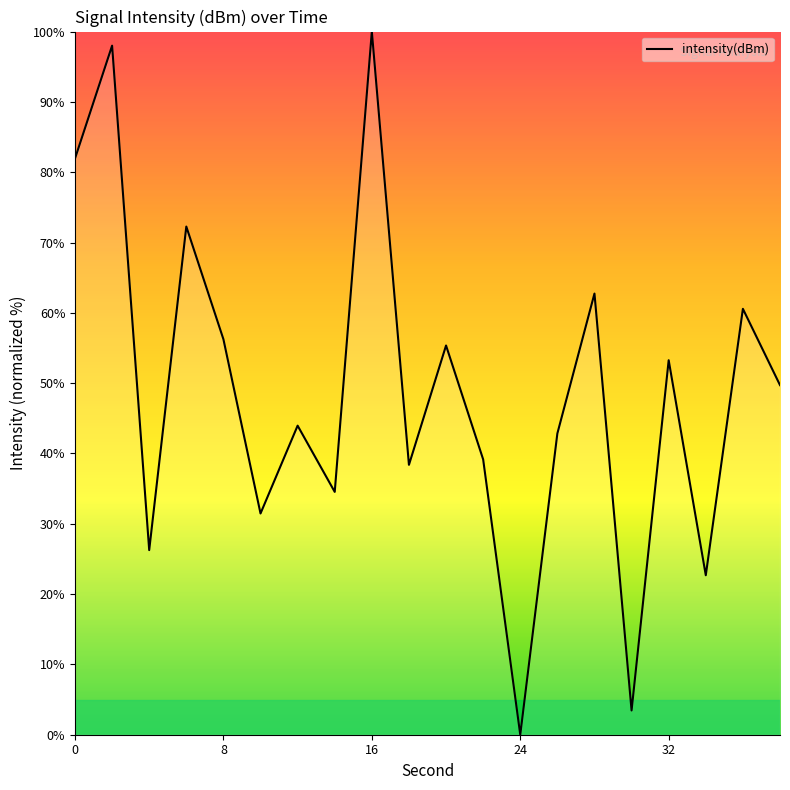

What is the difference between the maximum and minimum values?

100.0